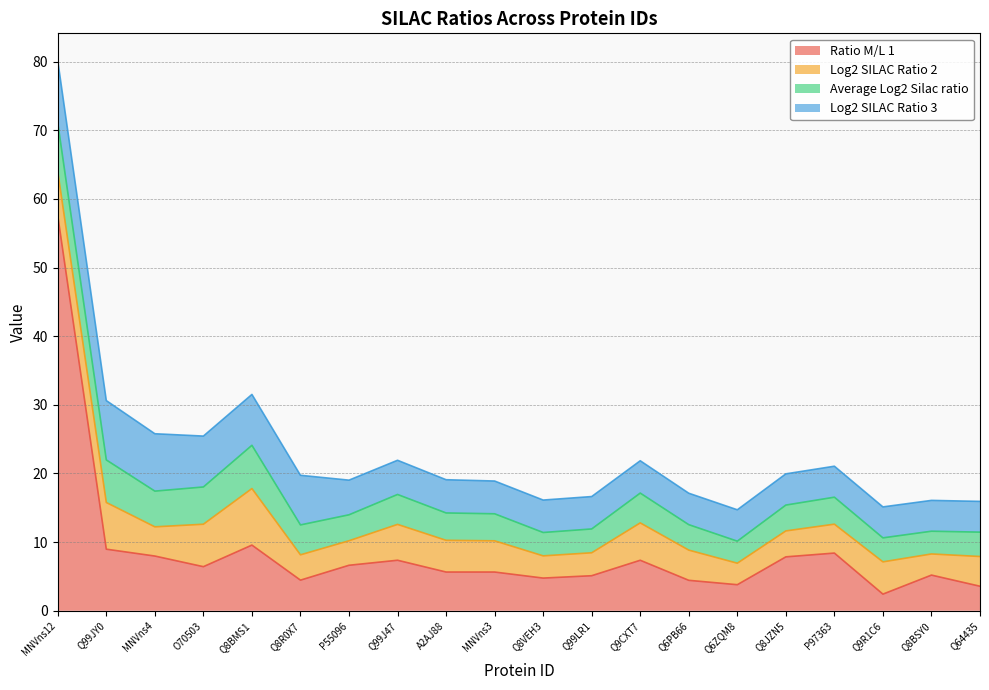

What is the difference between the highest and lowest values at Q9CXT7?

3.0